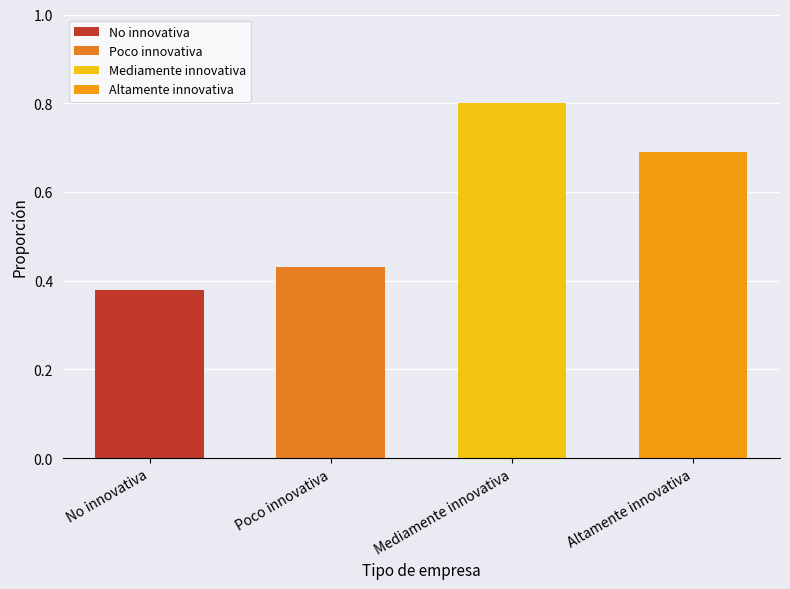

Rank the categories by value from lowest to highest.

No innovativa, Poco innovativa, Altamente innovativa, Mediamente innovativa